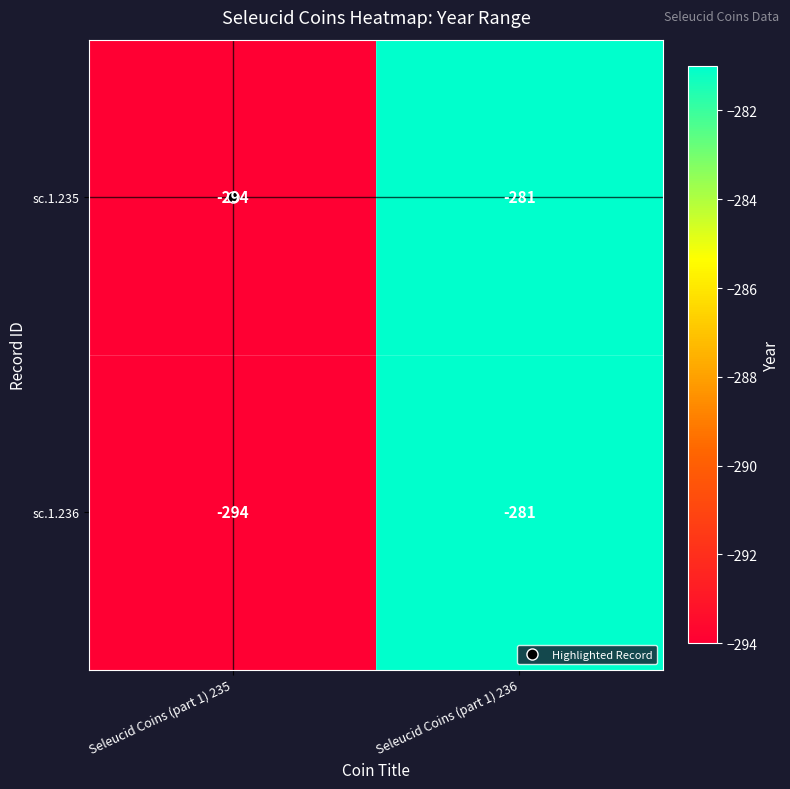

At which category does the chart reach its peak across all series?

Seleucid Coins (part 1) 236